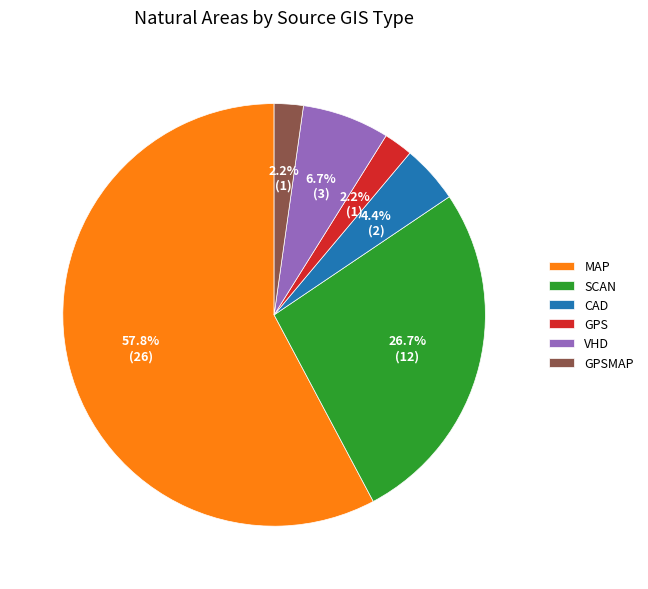

To the nearest percent, what percentage of the pie is GPSMAP?

2%